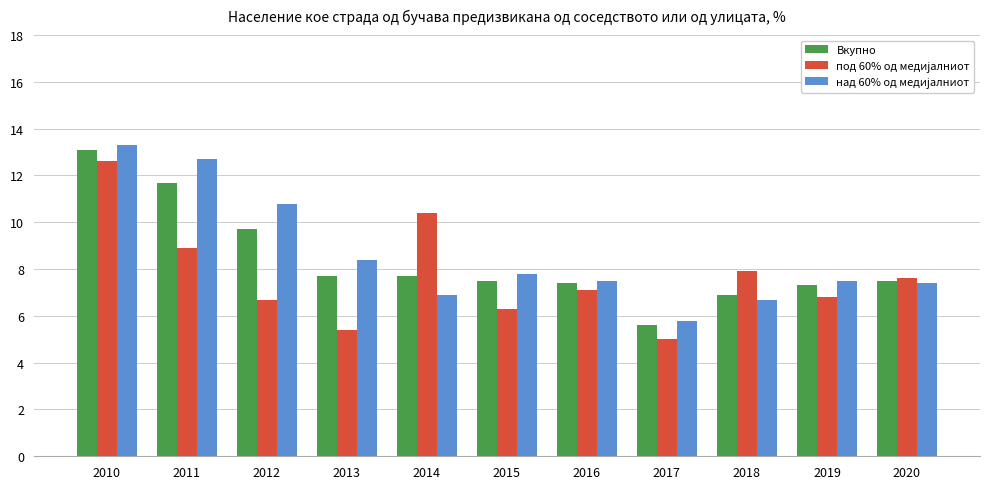

What is the minimum value shown in the chart?

5.0